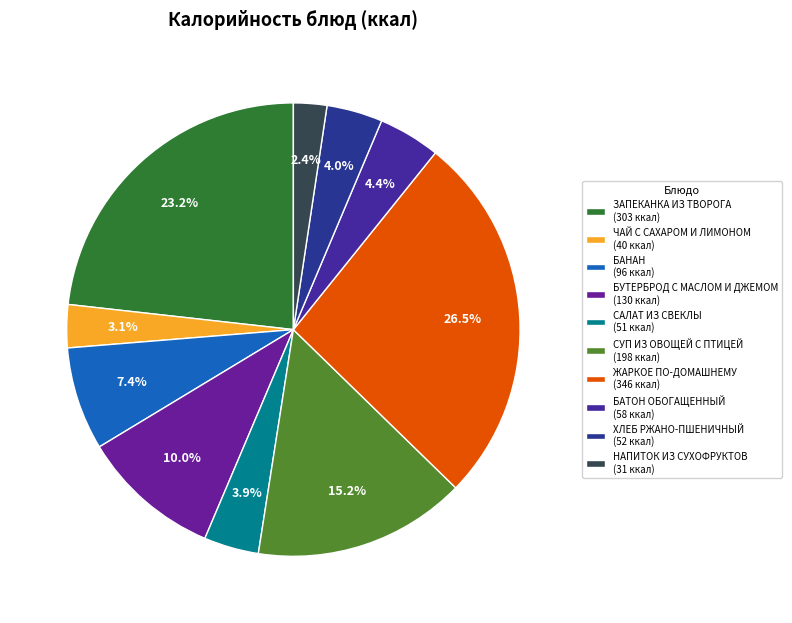

To the nearest percent, what percentage of the pie is САЛАТ ИЗ СВЕКЛЫ?

4%